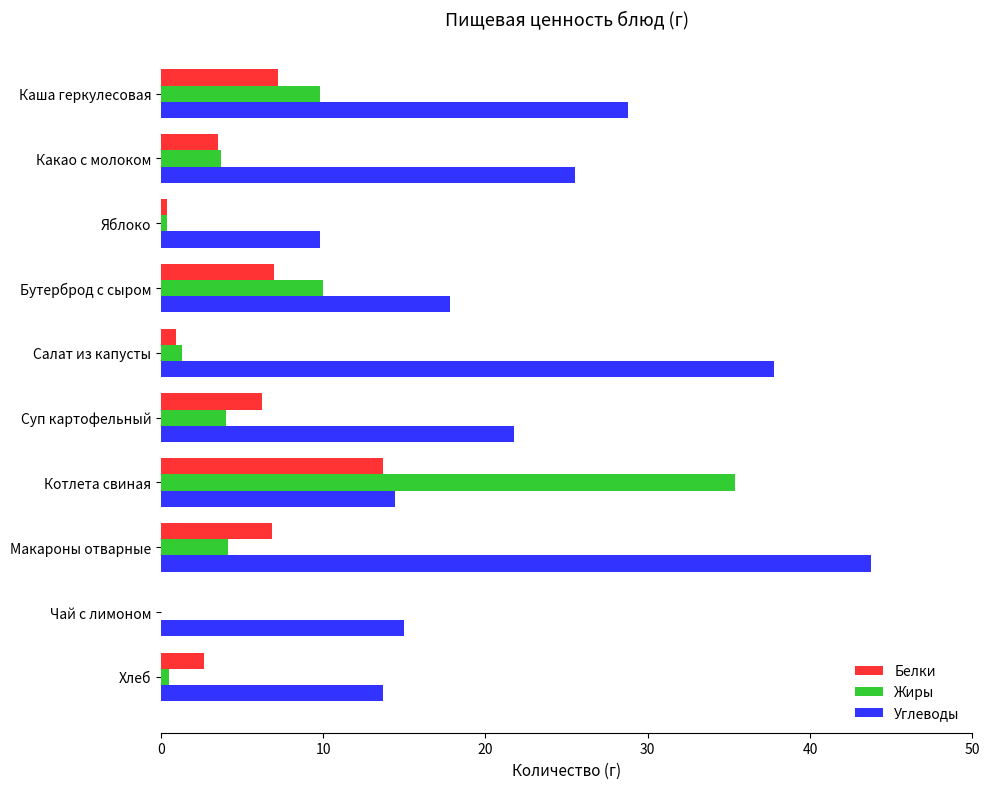

The Белки series shows 12.1 at Каша геркулесовая. True or false?

False